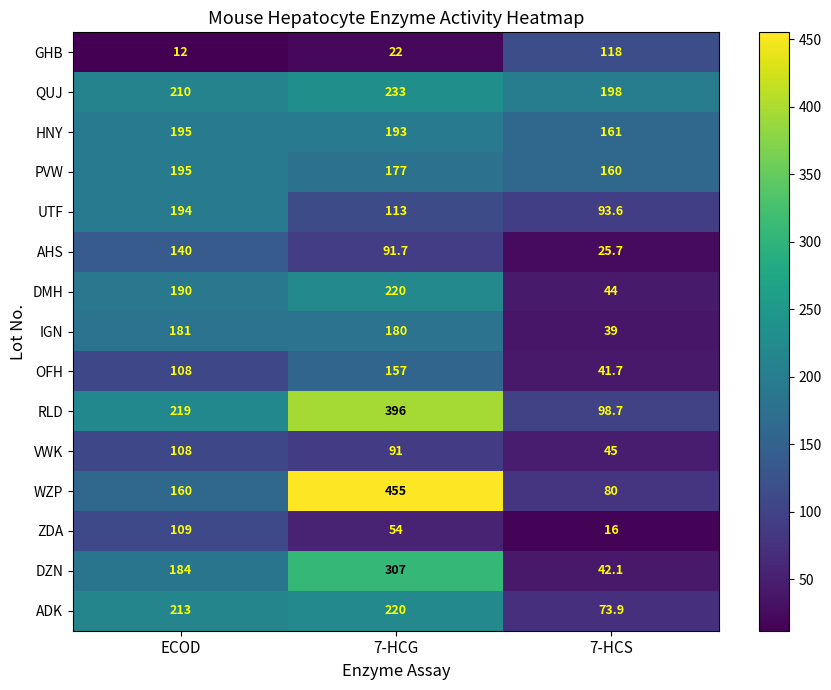

What is the total value across all series at 7-HCG?

2909.7